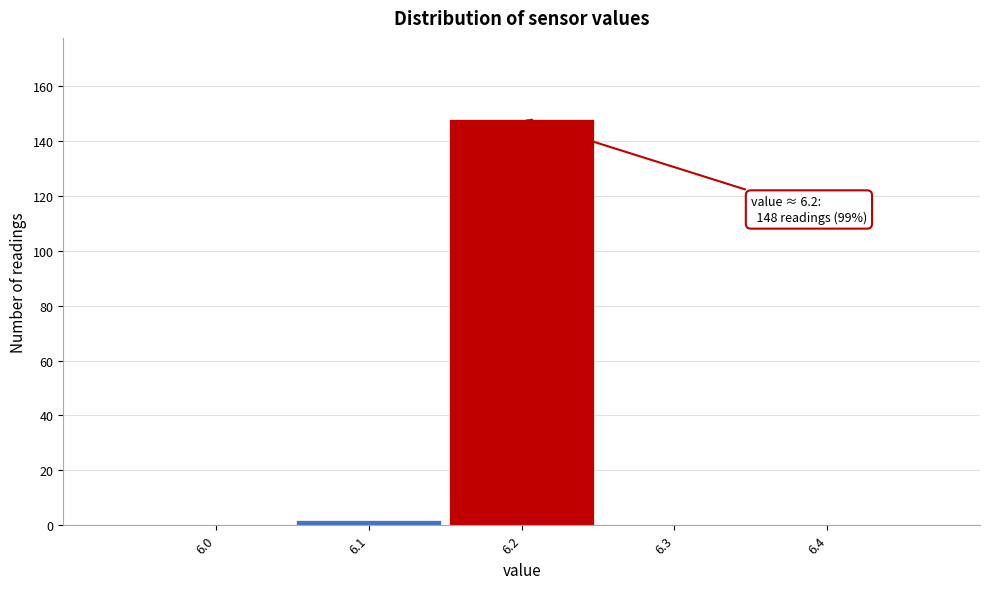

Over which range of the x-axis is the bar tallest?

6.15 to 6.25